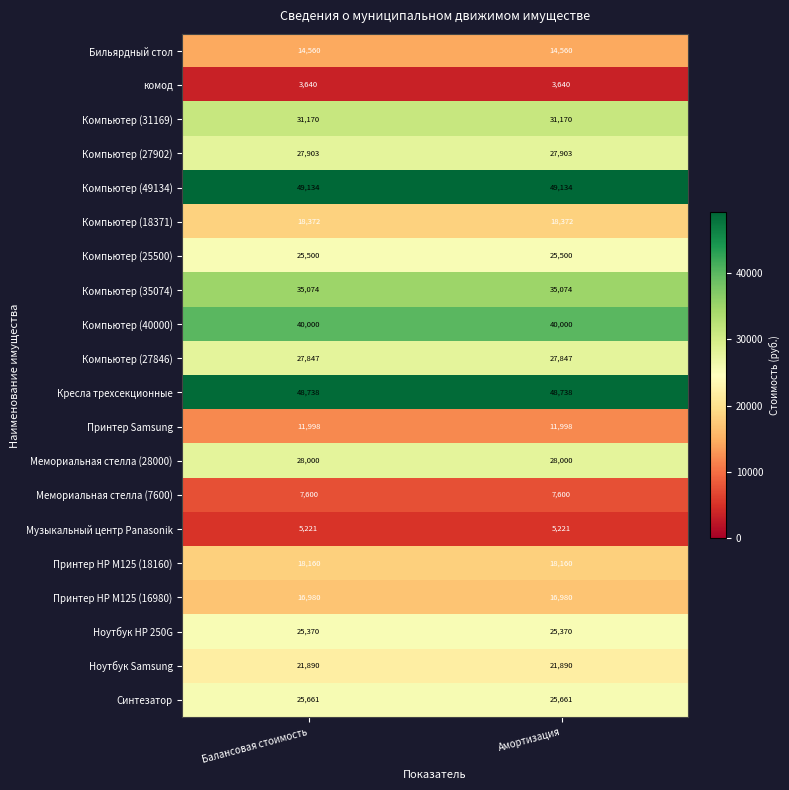

What is the difference between the highest and lowest values at Балансовая стоимость?

45494